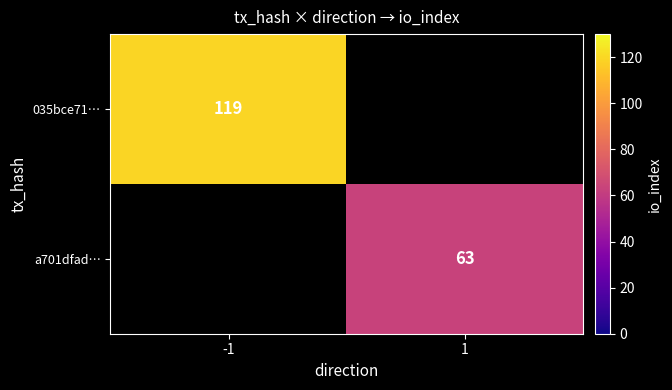

Is it true that a701dfad… equals 43 at 1?

False